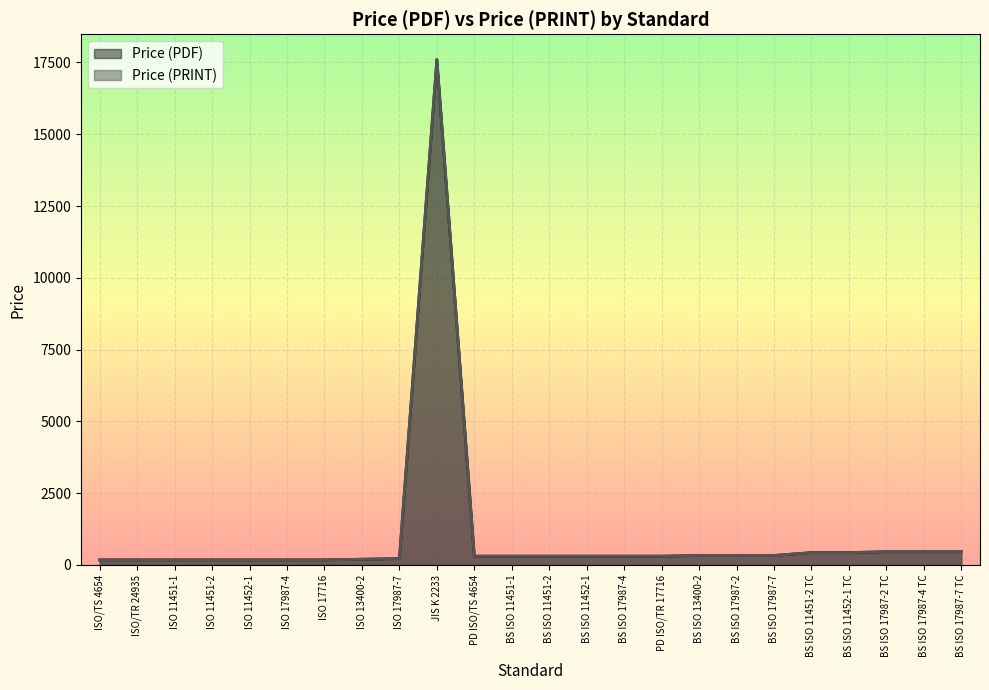

What is the difference between the second highest and second lowest values in the Price (PDF) series?

285